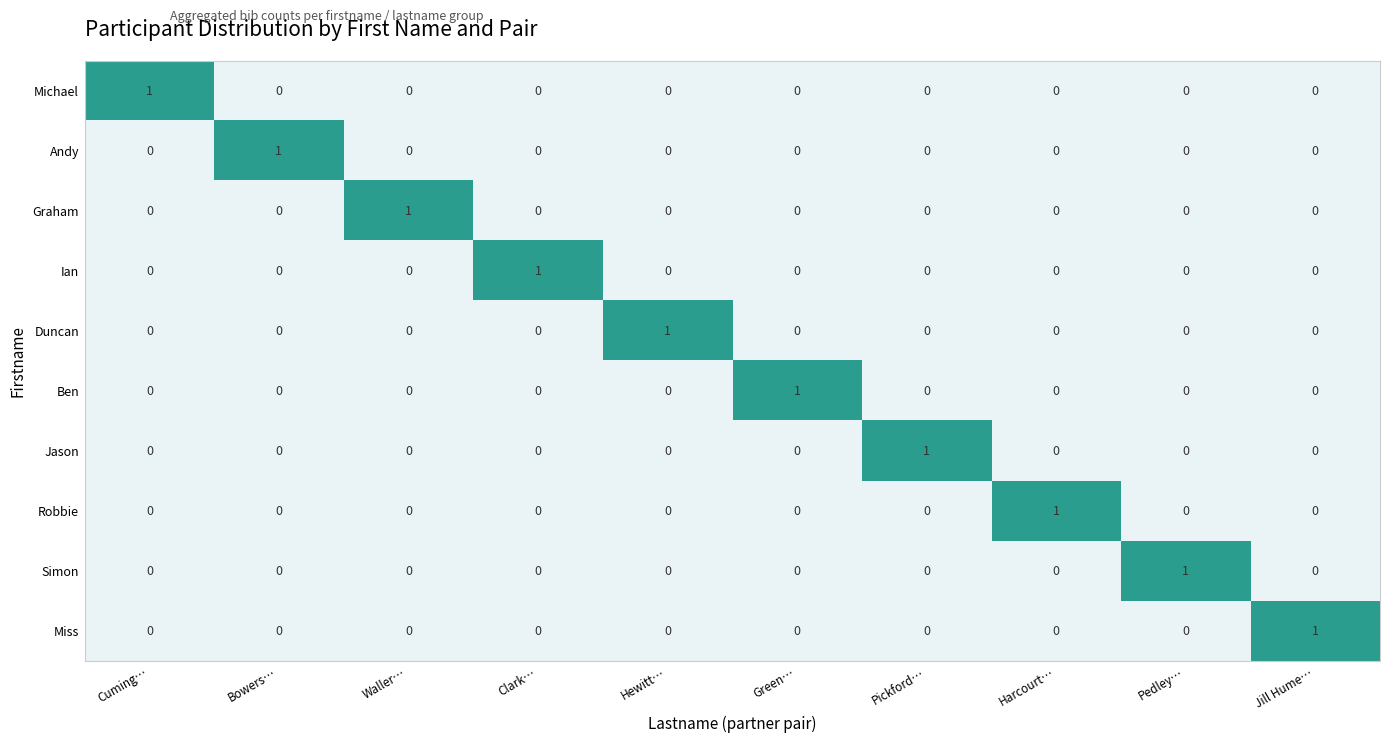

Which category has the highest value in the Graham series?

Waller…